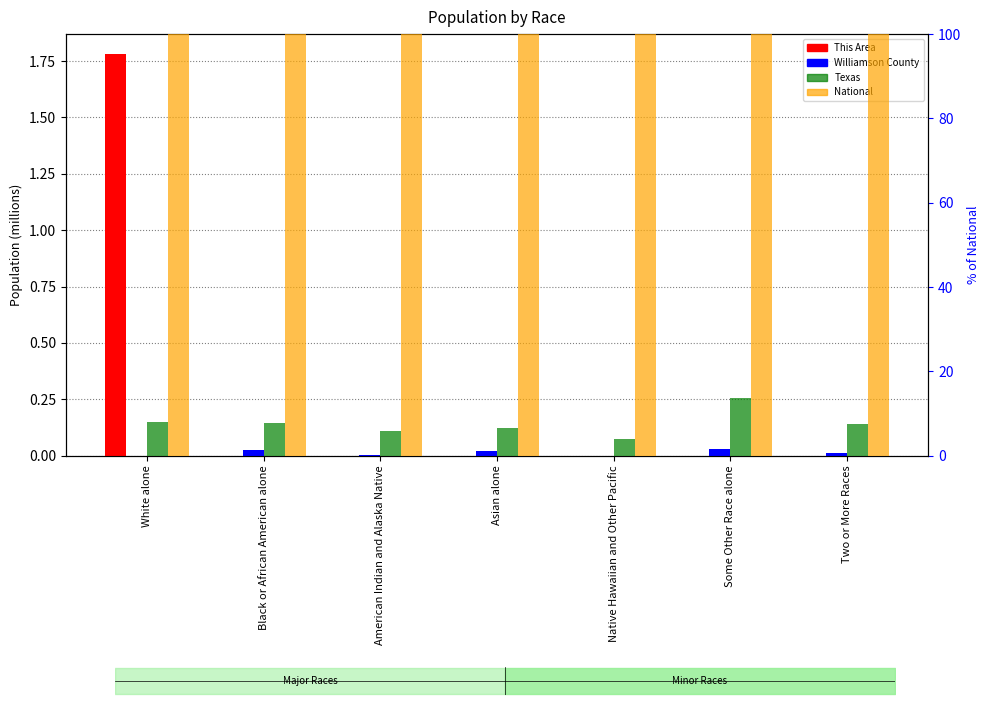

How many bars are there in total?

28